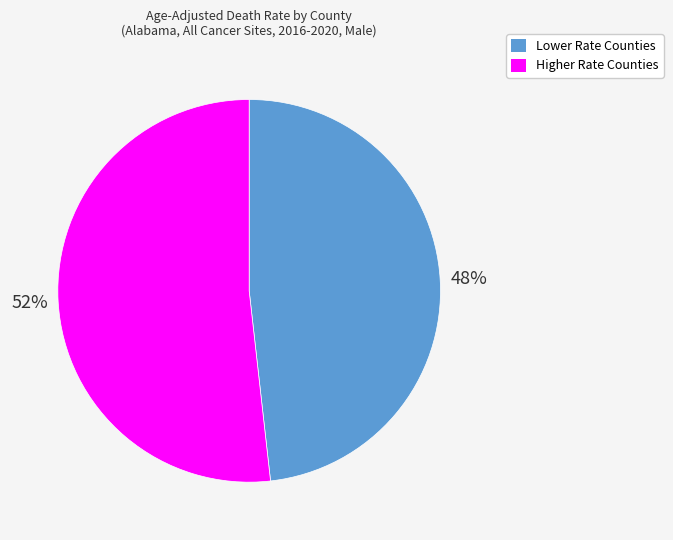

Count the number of slices in the pie.

2